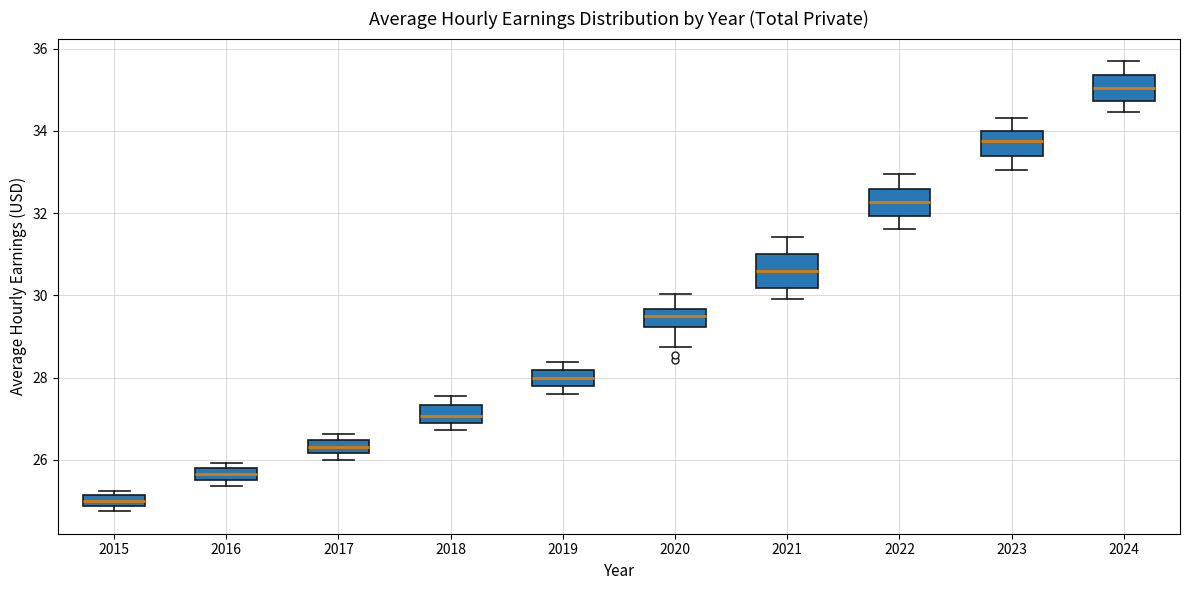

Which box's median line is the lowest?

2015